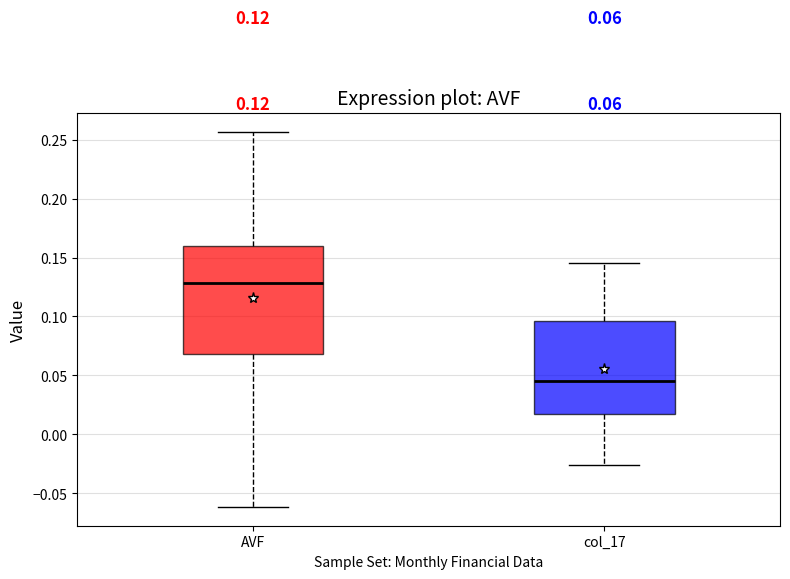

Which box is the tallest, from its lower edge to its upper edge?

AVF